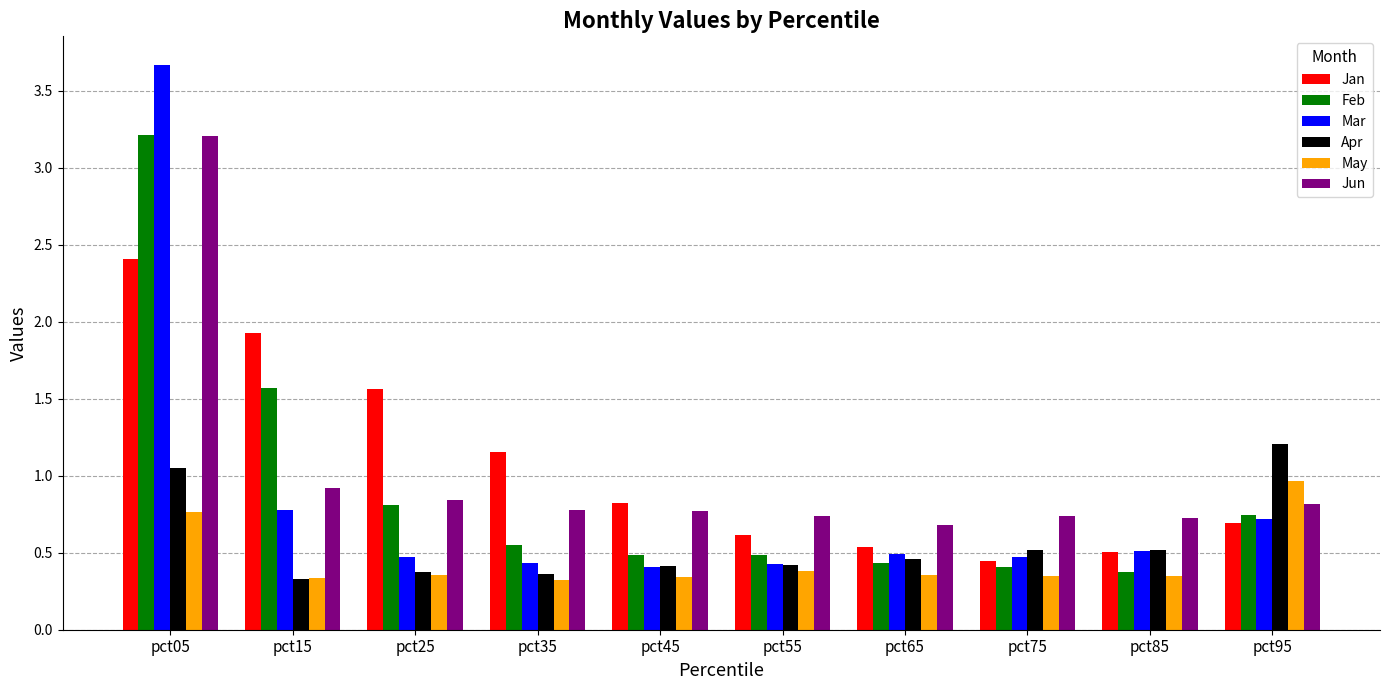

What is the difference between the Jan values at pct45 and pct55?

0.2